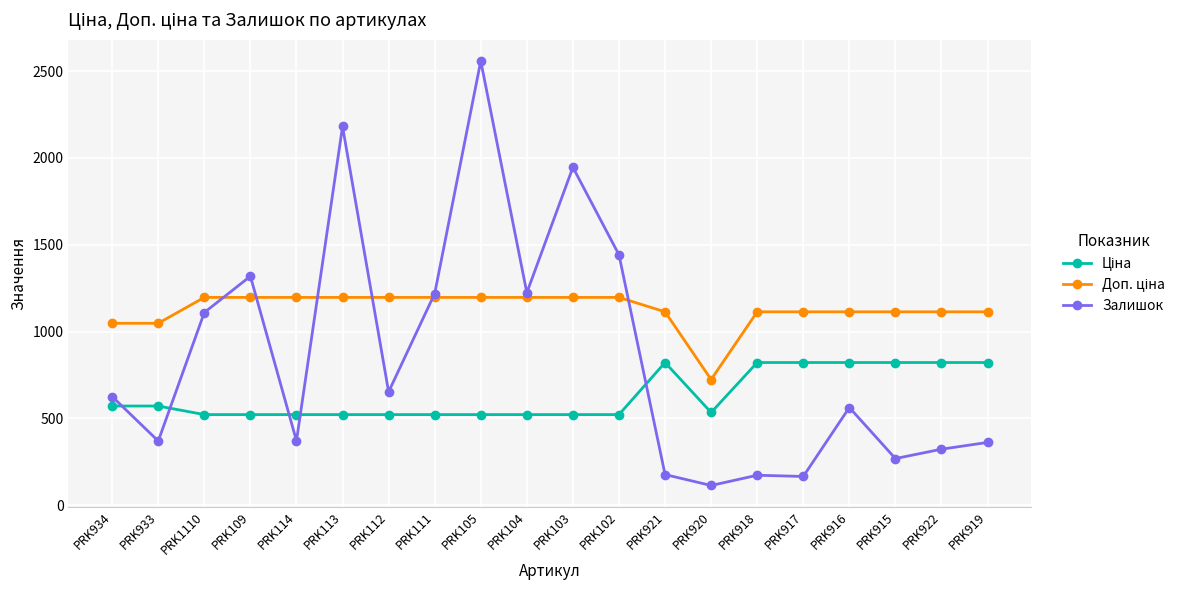

What is the spread (max minus min) of values at PRK915?

845.0